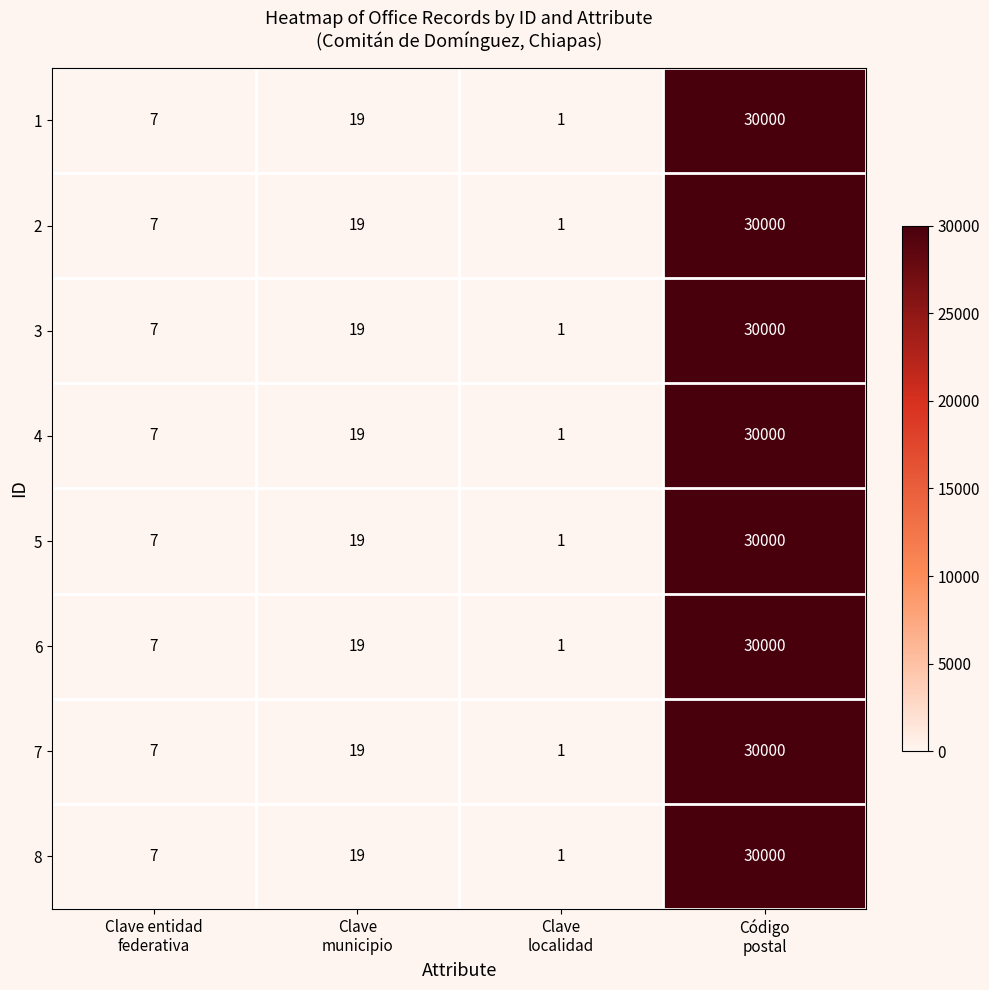

What is the difference between the second highest and second lowest values in the 2 series?

12